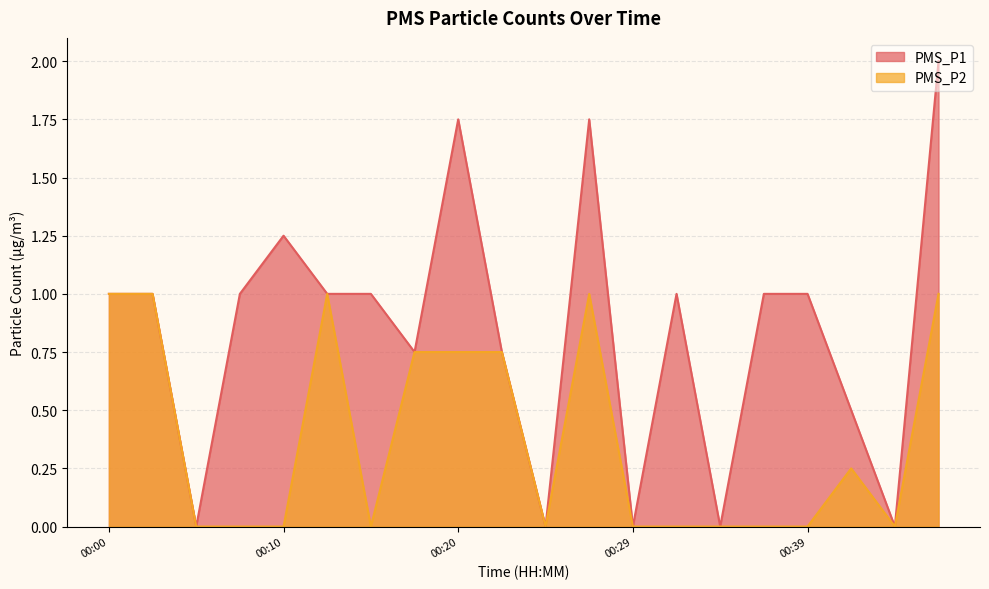

True or false: PMS_P1 has more than 2 points higher than both neighbors.

True